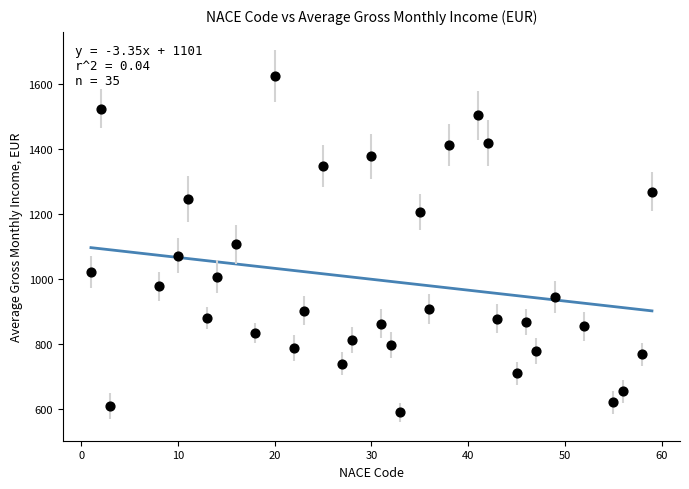

What is the range of Y values (max minus min)?

1033.5